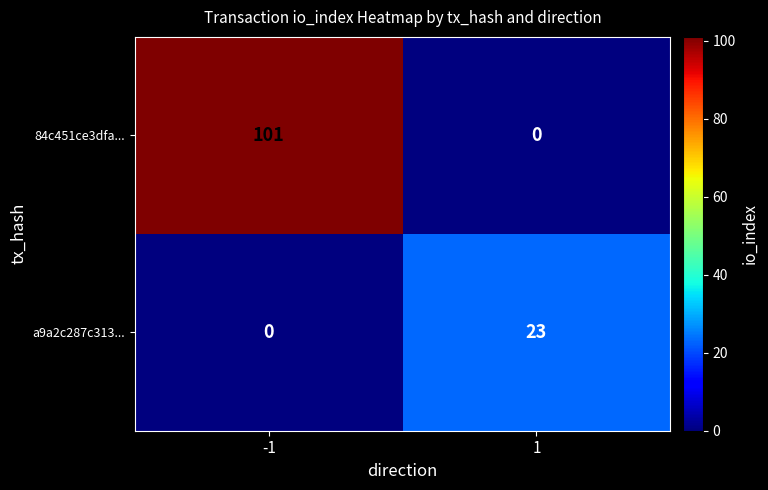

What is the sum of the a9a2c287c313... values at -1 and 1?

23